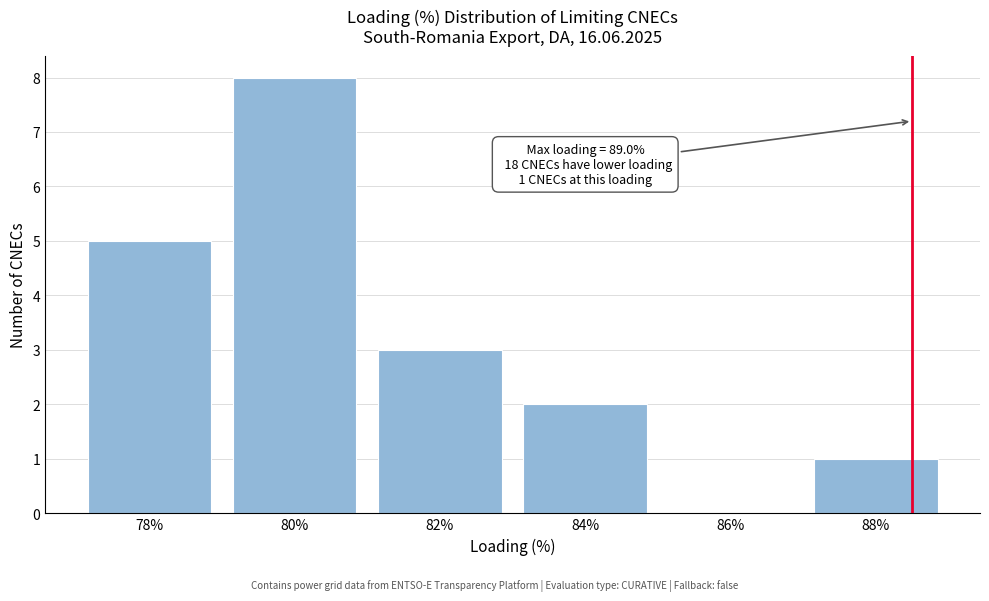

Reading left to right, list all the values displayed in this chart.

78%=5	80%=8	82%=3	84%=2	86%=0	88%=1